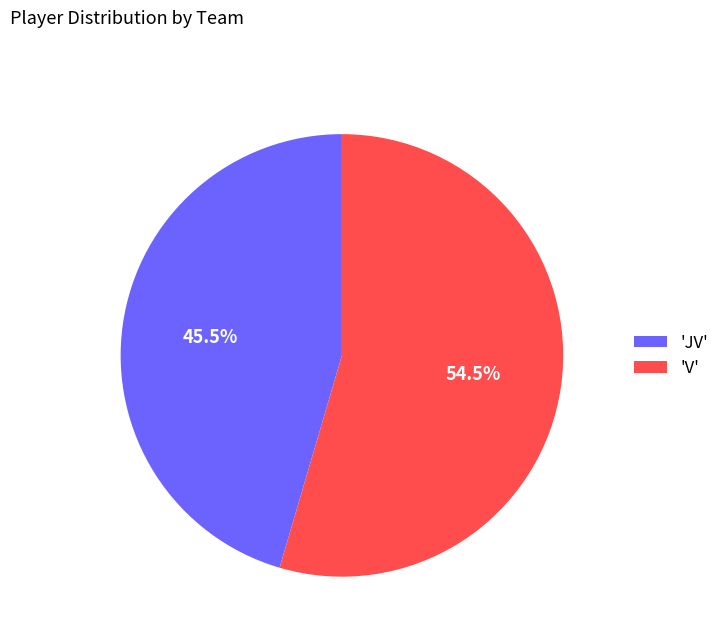

What is the largest slice in the pie chart?

'V'